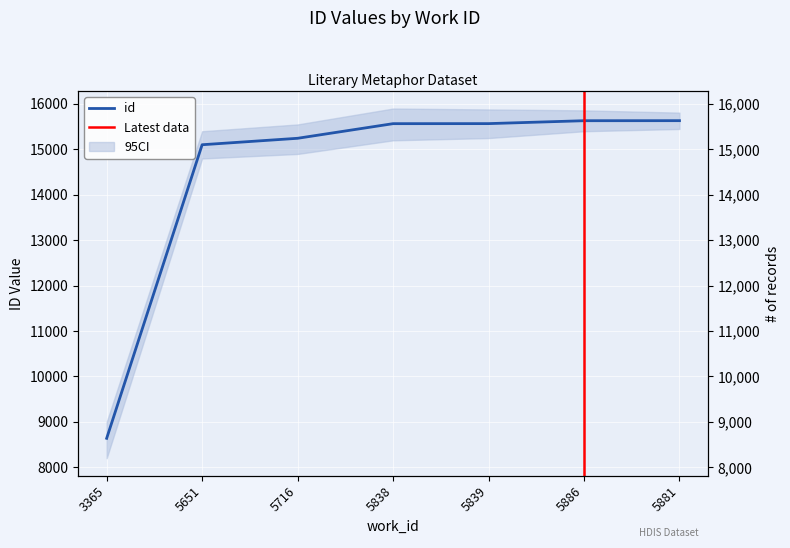

What is the change in value from 5716 to 5839?

+323